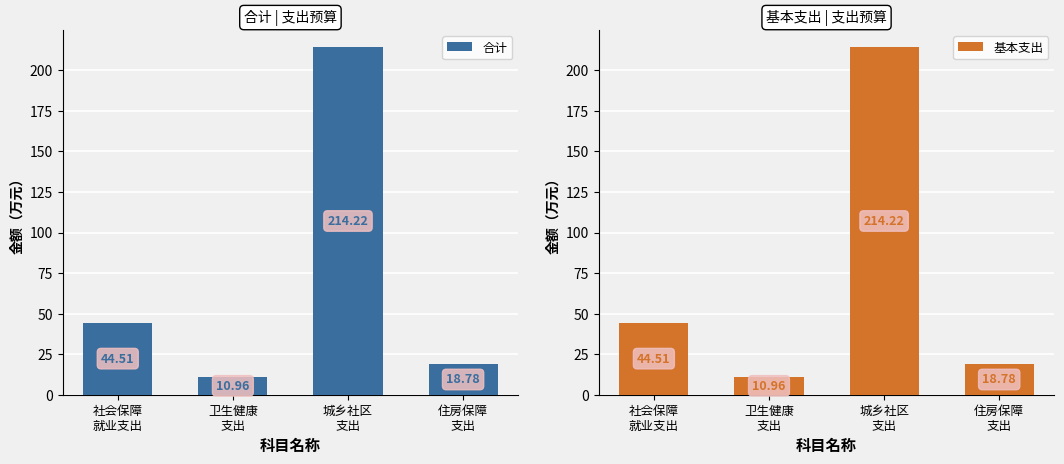

Rank the series at 社会保障
就业支出 from highest to lowest value.

合计, 基本支出